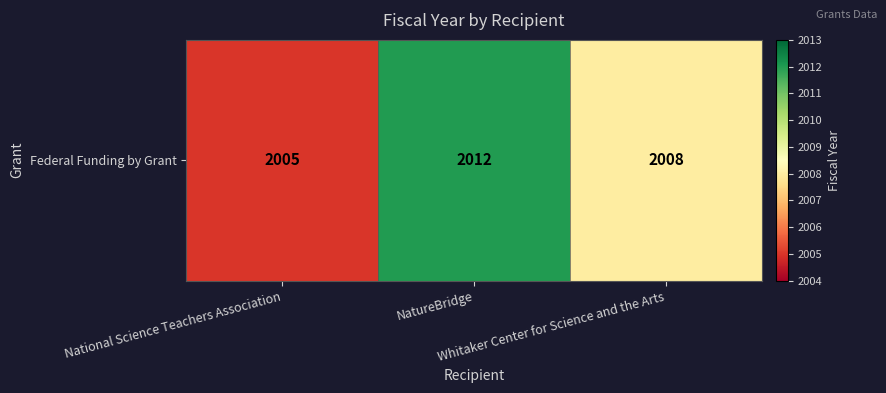

How many distinct data groups are displayed?

1